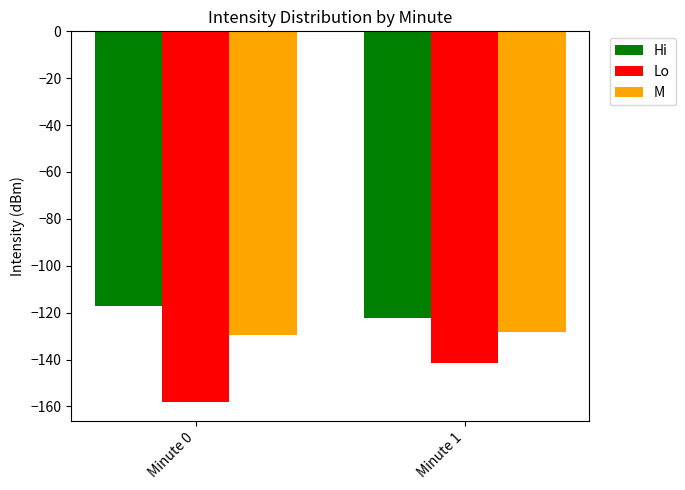

Reading left to right, what are all the values shown in this chart?

Hi: Minute 0=-117.2	Minute 1=-122.3
Lo: Minute 0=-158.3	Minute 1=-141.5
M: Minute 0=-129.7	Minute 1=-128.4